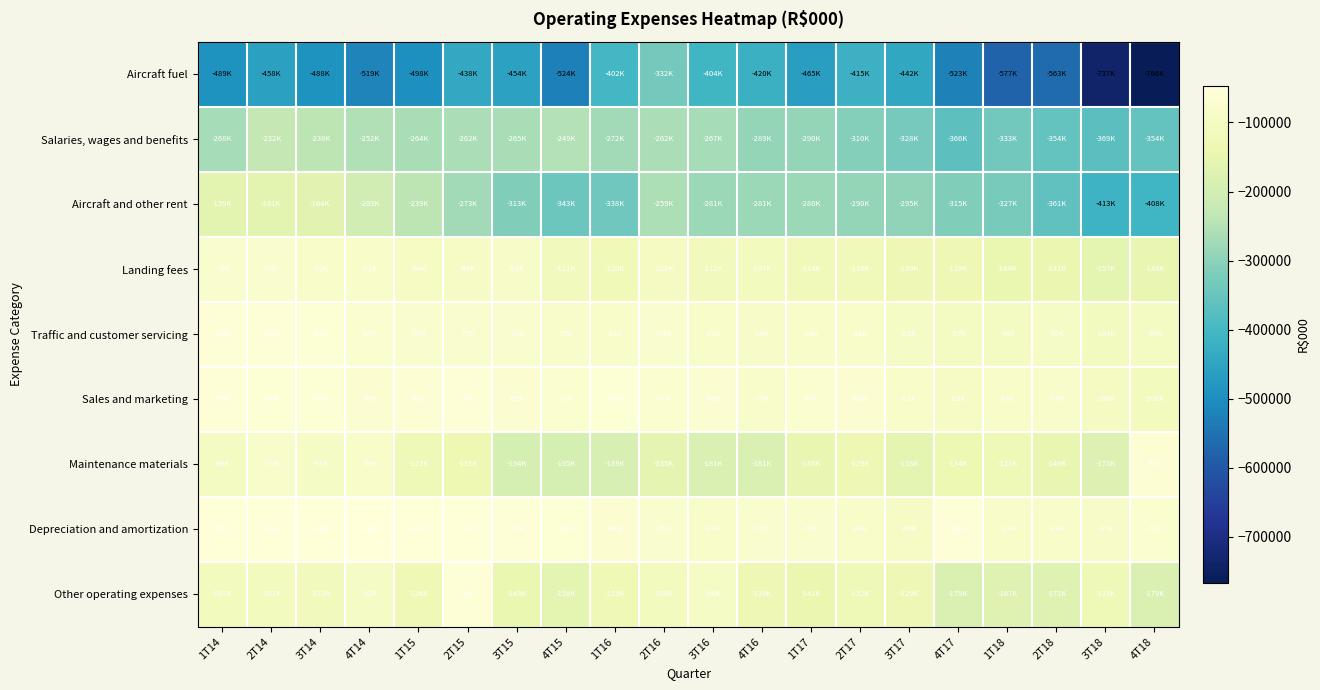

Between 2T14 and 1T16, which series saw the biggest shift?

Aircraft and other rent